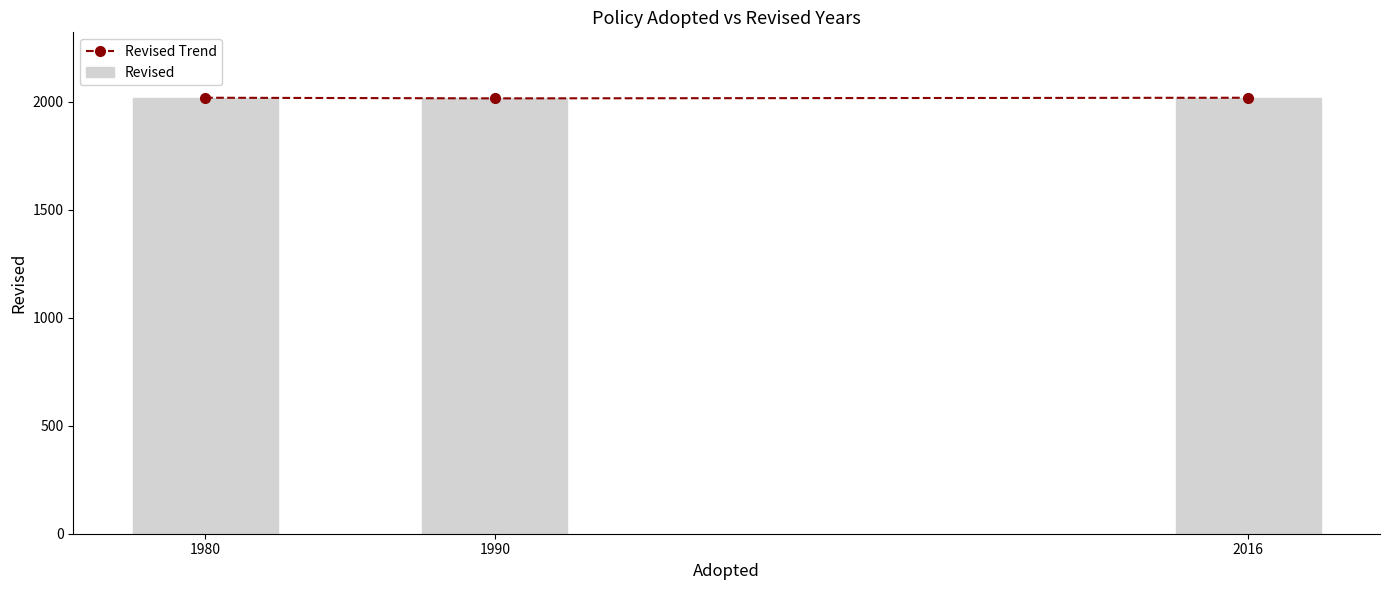

What is the maximum value for Revised Trend?

2019